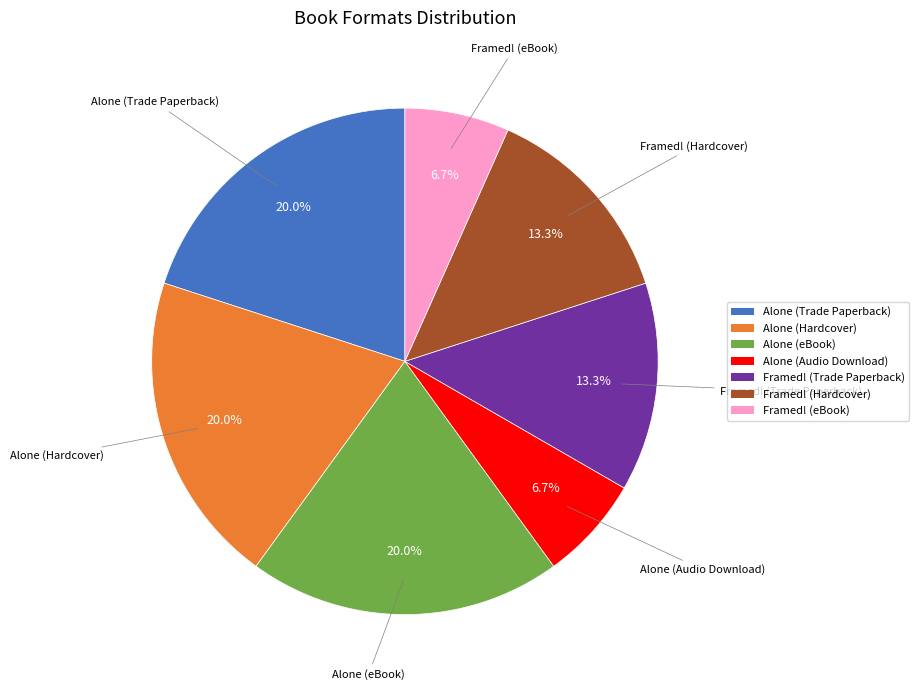

What percentage is NOT represented by Alone (Trade Paperback)?

80.0%